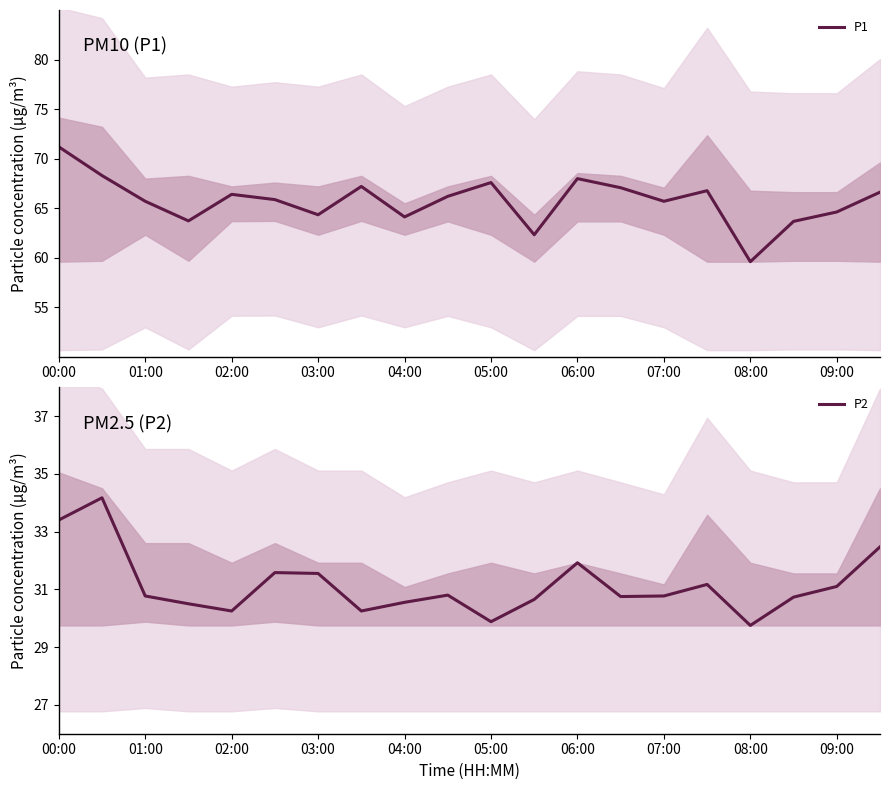

Does the chart have visible grid lines?

No